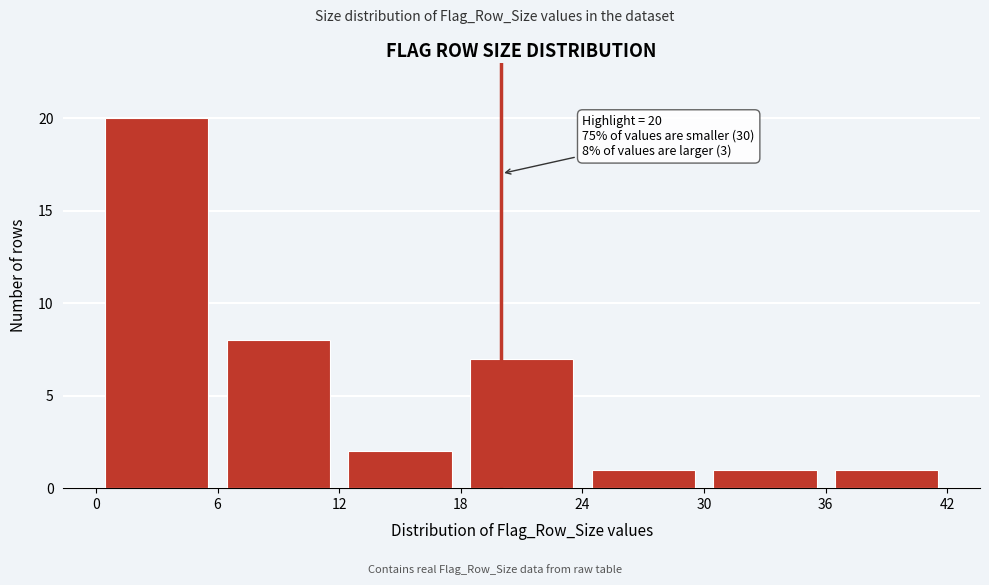

Over which range of the x-axis is the bar tallest?

0 to 6